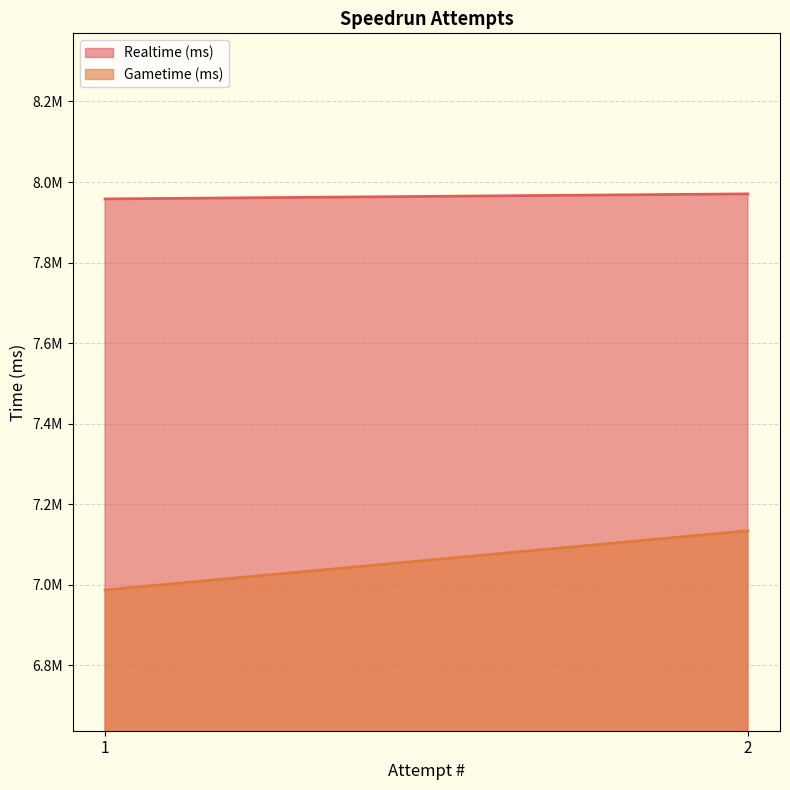

List the series in order of their peak value, highest first.

Realtime (ms), Gametime (ms)